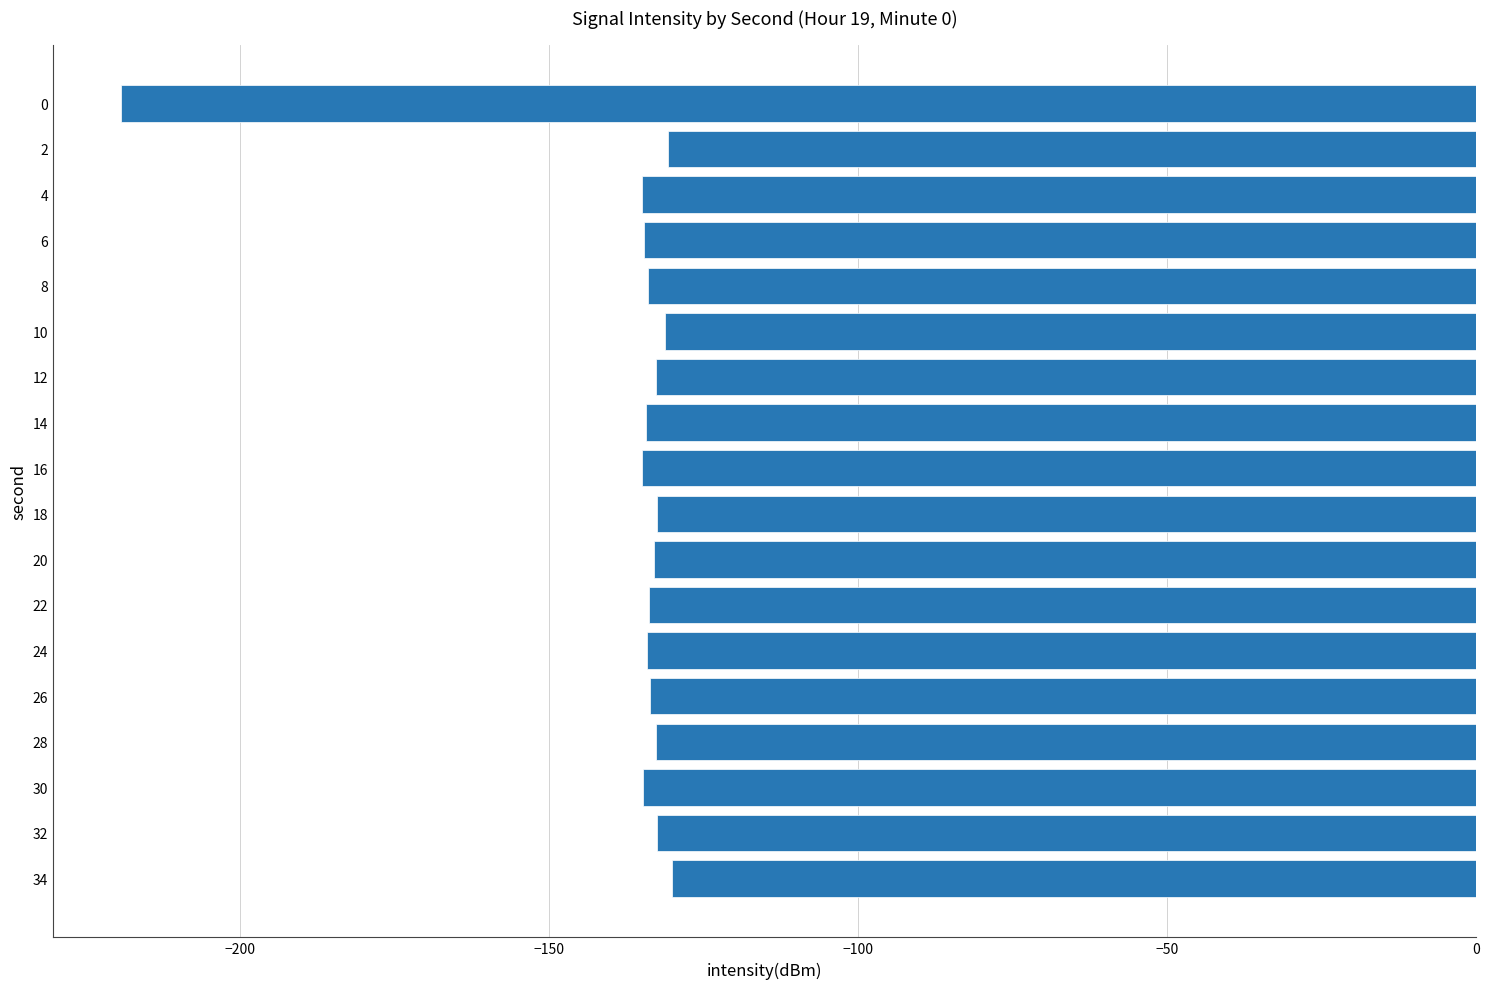

What is the value of the 8th bar from the top?

-134.3